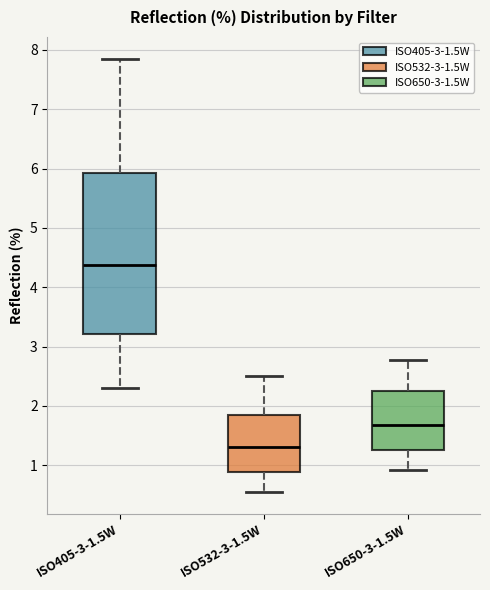

Reading left to right, read every box against the y-axis: the position of its median line, the range the box covers, and the ends of its whiskers. The values are not printed on the chart, so give them approximately, as read against the axis.

ISO405-3-1.5W: median 4.4, box 3.2 to 5.9, whiskers 2.3 to 7.9
ISO532-3-1.5W: median 1.3, box 0.9 to 1.8, whiskers 0.5 to 2.5
ISO650-3-1.5W: median 1.7, box 1.3 to 2.2, whiskers 0.9 to 2.8